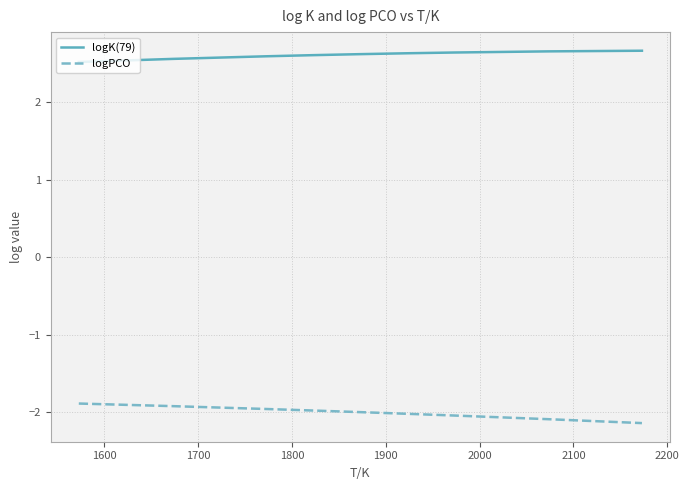

Which series has the largest total across all categories?

logK(79)